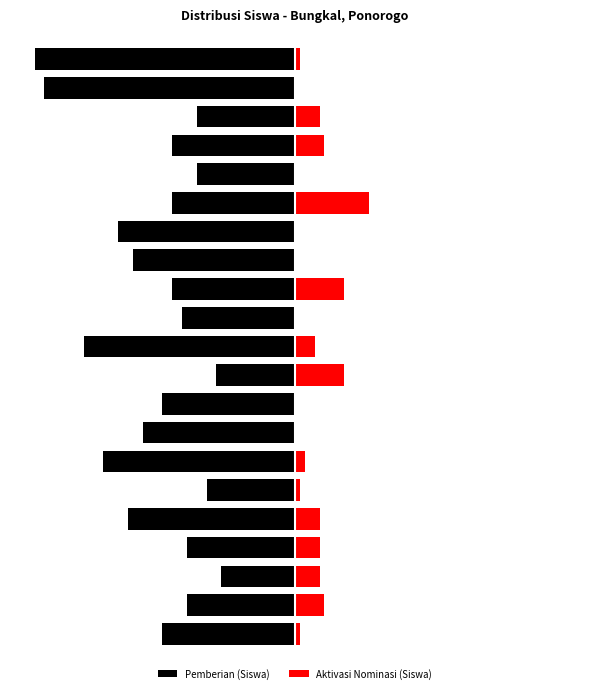

At which category does the chart reach its minimum across all series?

20